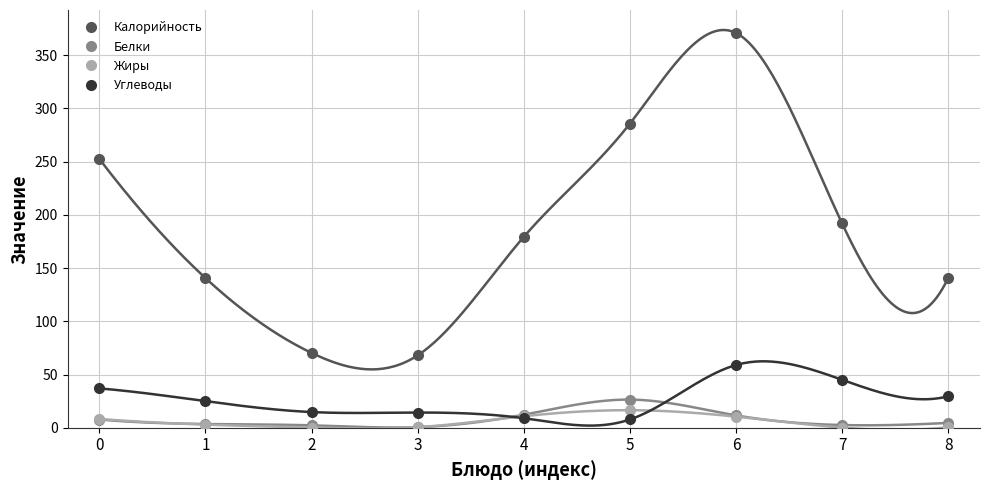

At how many categories does at least one series exceed 322?

1